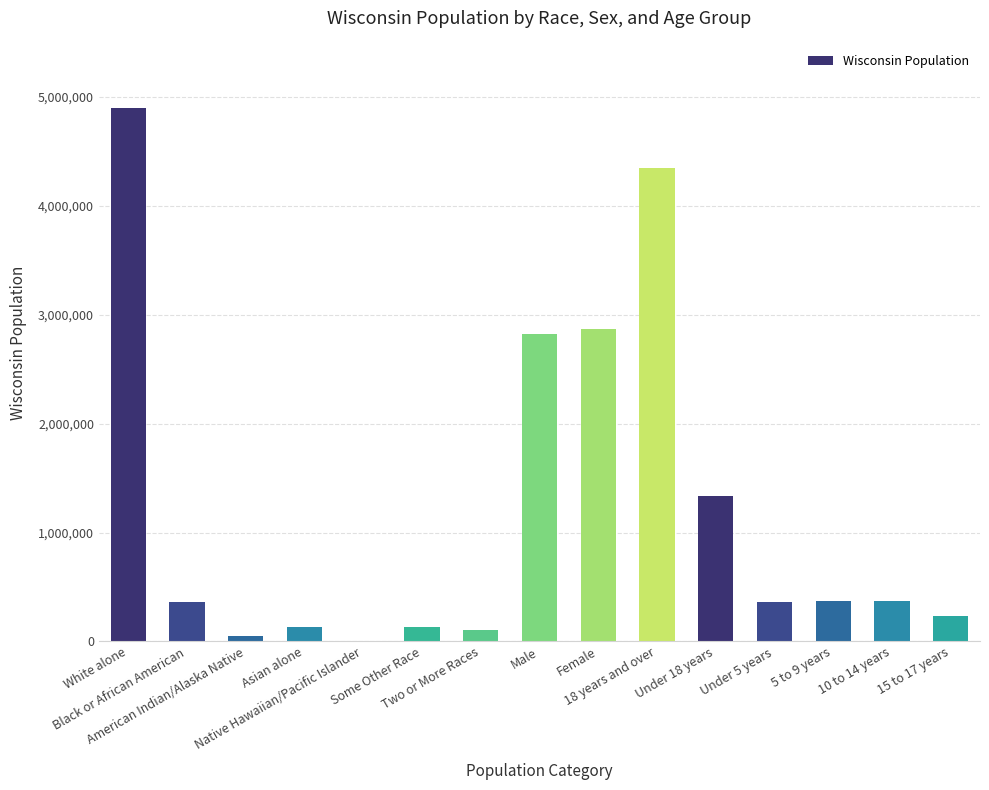

Approximately how many times larger is the value at 15 to 17 years compared to American Indian/Alaska Native?

4.3